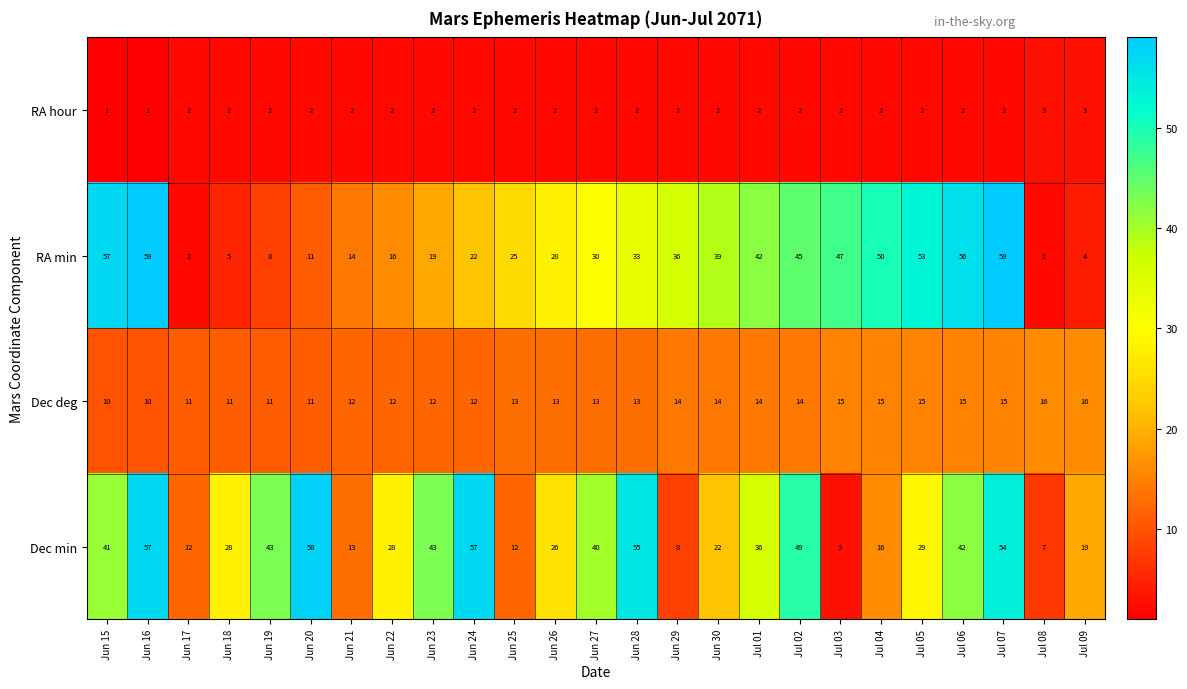

What is the highest value of the Dec min series?

58